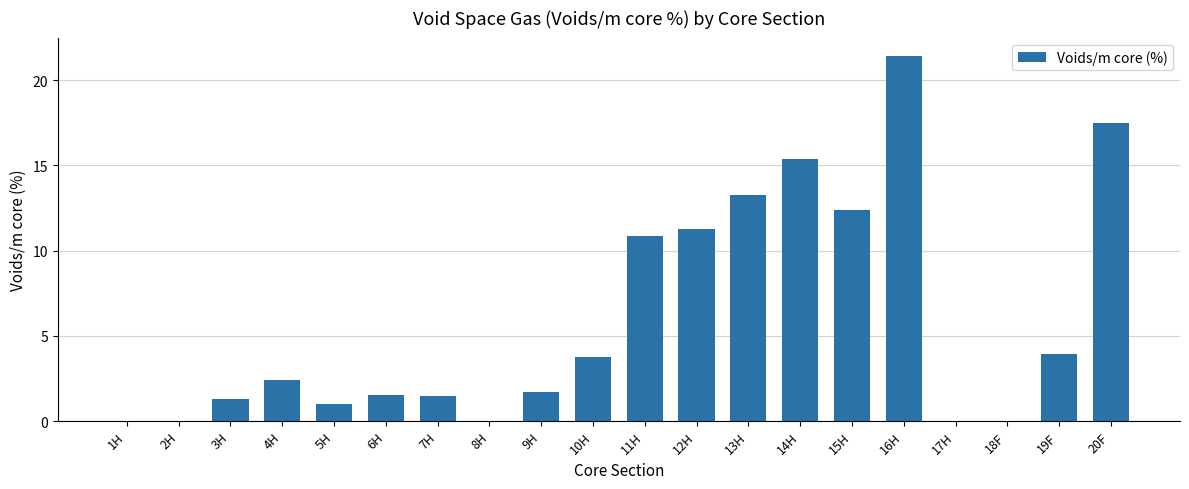

Is it true that the value at 5H is 1.0?

True